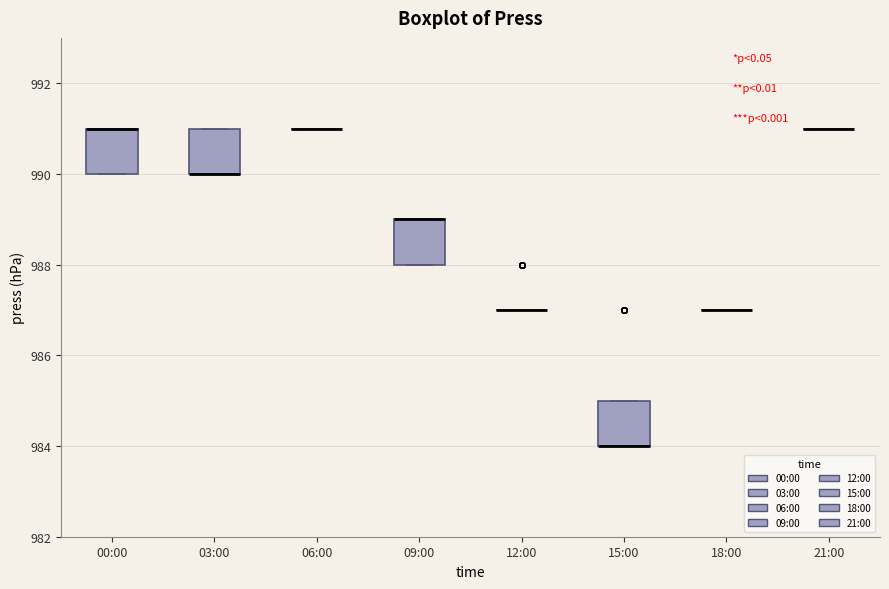

Reading left to right, transcribe this box plot: for each box, give where its median line is, the range the box spans, and where its two whiskers end, as read against the y-axis. The values are not printed on the chart, so give them approximately, as read against the axis.

00:00: median 991 (drawn on the box's upper edge), box 990 to 991, whiskers 990 to 991
03:00: median 990 (drawn on the box's lower edge), box 990 to 991, whiskers 990 to 991
06:00: box collapsed to a line at 991, whiskers 991 to 991
09:00: median 989 (drawn on the box's upper edge), box 988 to 989, whiskers 988 to 989
12:00: box collapsed to a line at 987, whiskers 987 to 987
15:00: median 984 (drawn on the box's lower edge), box 984 to 985, whiskers 984 to 985
18:00: box collapsed to a line at 987, whiskers 987 to 987
21:00: box collapsed to a line at 991, whiskers 991 to 991